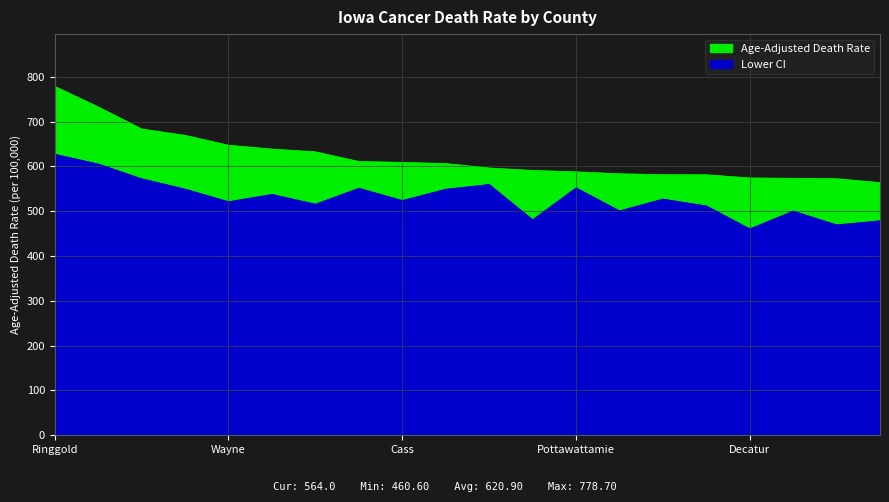

Is the value of Age-Adjusted Death Rate at Woodbury greater than the value of Lower CI at Montgomery?

Yes